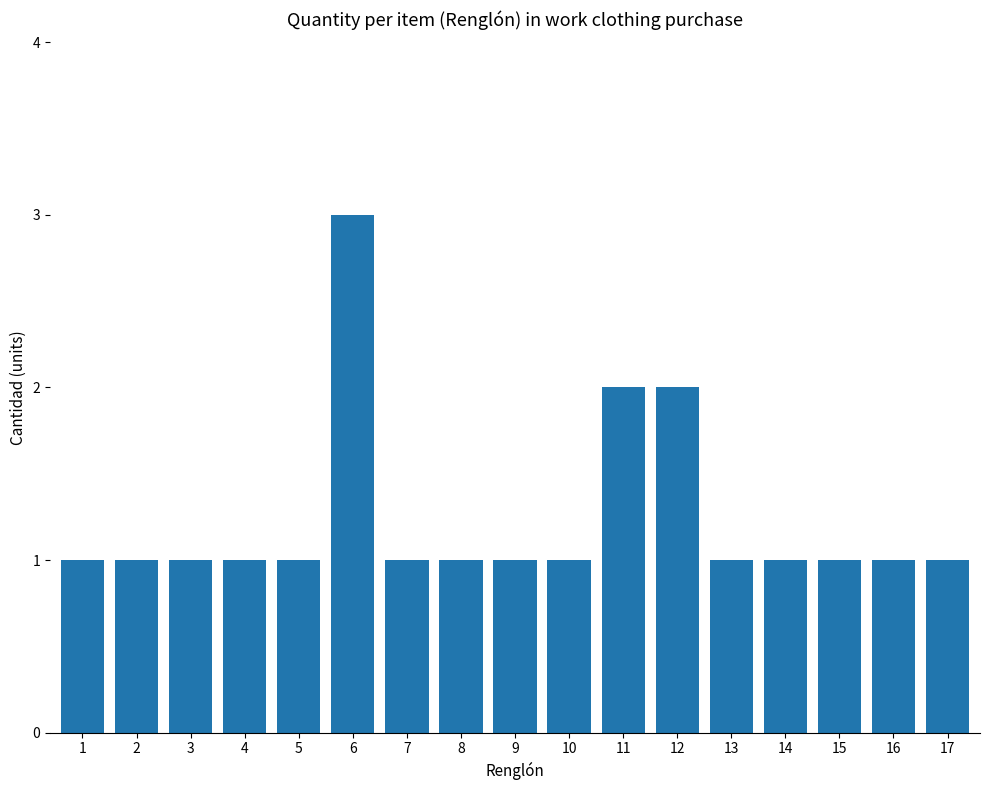

What is the maximum value shown in the chart?

3